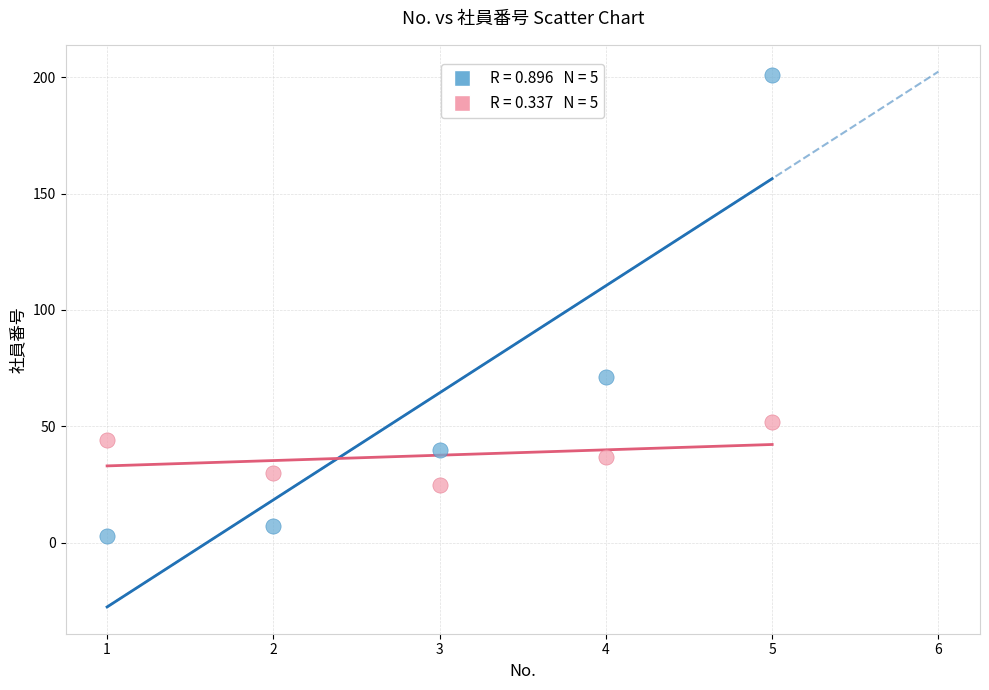

Across all data points, what is the average X value?

3